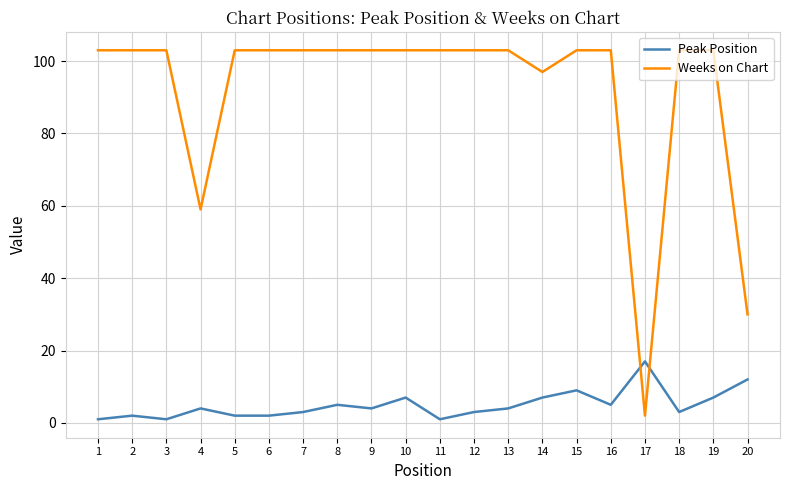

Reading left to right, list all the values displayed in this chart.

Peak Position: 1=1	2=2	3=1	4=4	5=2	6=2	7=3	8=5	9=4	10=7	11=1	12=3	13=4	14=7	15=9	16=5	17=17	18=3	19=7	20=12
Weeks on Chart: 1=103	2=103	3=103	4=59	5=103	6=103	7=103	8=103	9=103	10=103	11=103	12=103	13=103	14=97	15=103	16=103	17=2	18=103	19=103	20=30